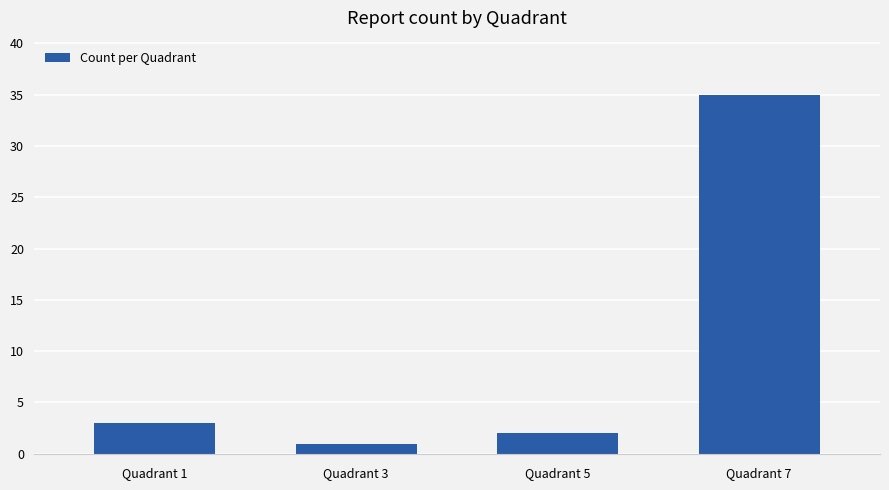

Reading left to right, what are all the values shown in this chart?

Quadrant 1=3	Quadrant 3=1	Quadrant 5=2	Quadrant 7=35